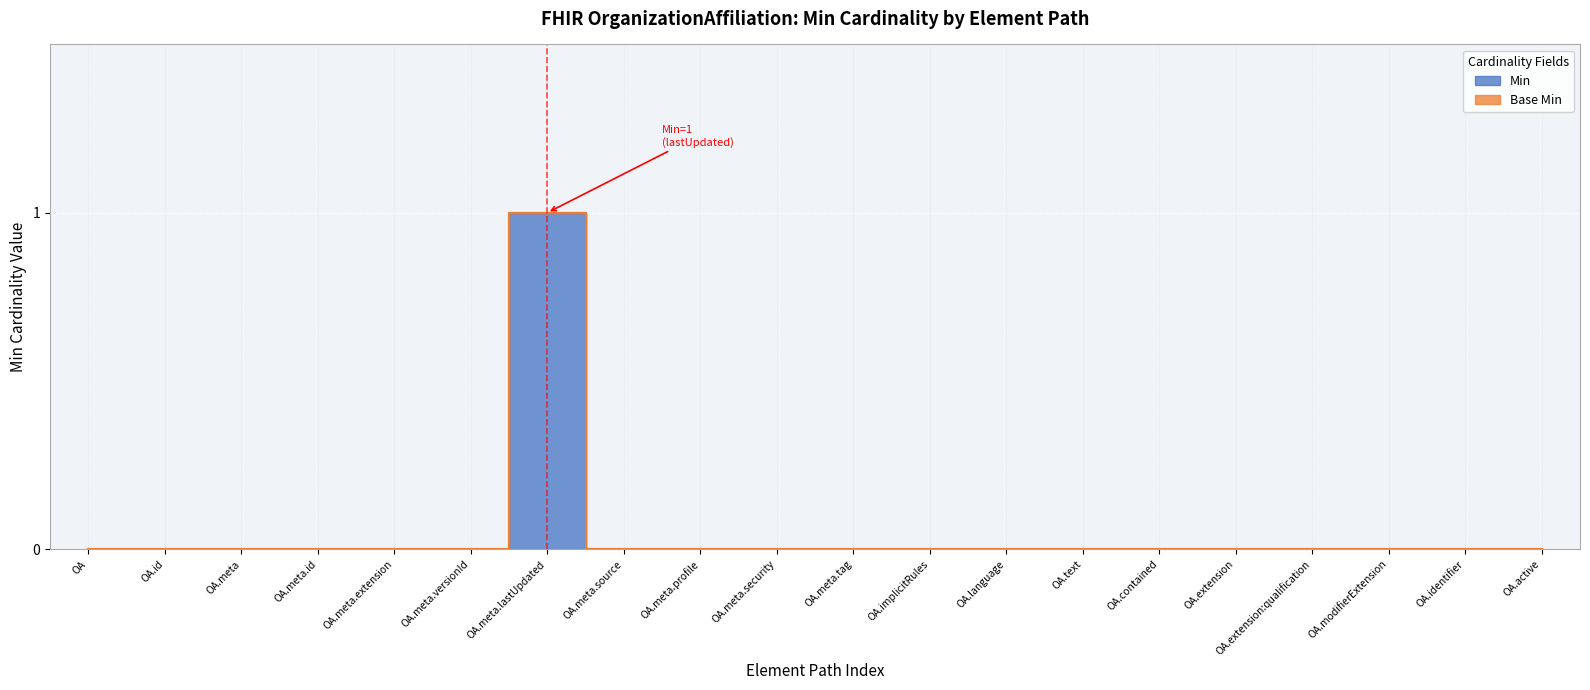

What is the label of the 10th point from the left?

OA.meta.security